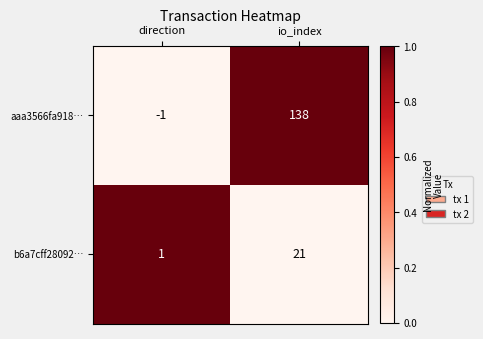

Which series has the largest range (max minus min)?

aaa3566fa918…